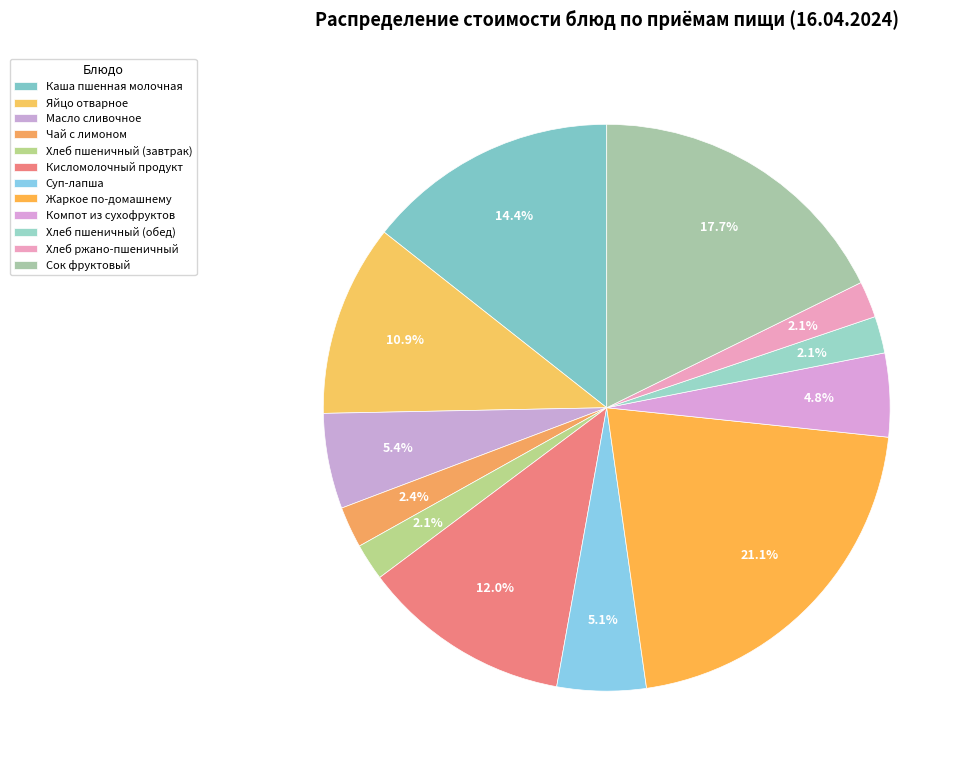

True or false: Чай с лимоном accounts for 2% of the total.

True